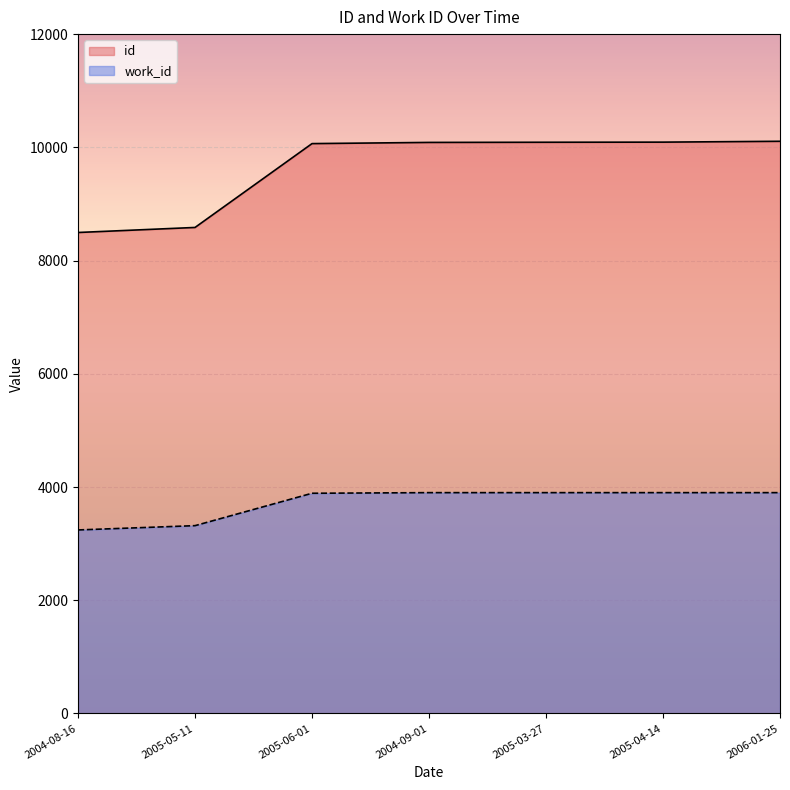

Reading left to right, transcribe all the data shown in this chart.

id: 2004-08-16=8496	2005-05-11=8585	2005-06-01=10066	2004-09-01=10087	2005-03-27=10090	2005-04-14=10092	2006-01-25=10107
work_id: 2004-08-16=3242	2005-05-11=3318	2005-06-01=3890	2004-09-01=3901	2005-03-27=3901	2005-04-14=3901	2006-01-25=3901